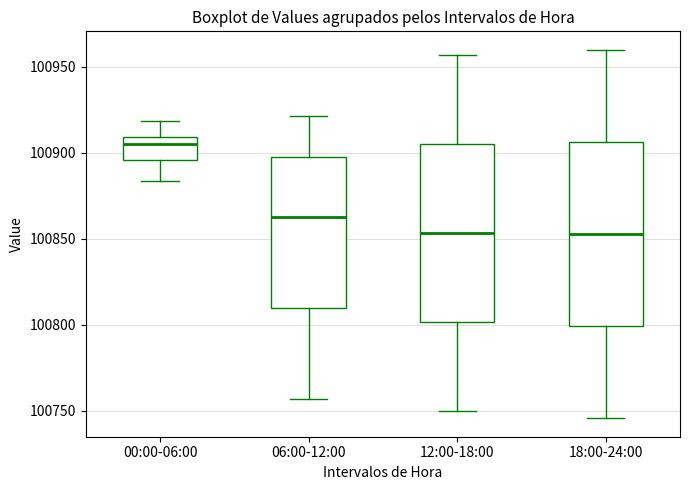

Reading left to right, read every box against the y-axis: the position of its median line, the range the box covers, and the ends of its whiskers. The values are not printed on the chart, so give them approximately, as read against the axis.

00:00-06:00: median 100905, box 100895 to 100910, whiskers 100885 to 100920
06:00-12:00: median 100865, box 100810 to 100900, whiskers 100755 to 100920
12:00-18:00: median 100855, box 100800 to 100905, whiskers 100750 to 100955
18:00-24:00: median 100855, box 100800 to 100905, whiskers 100745 to 100960